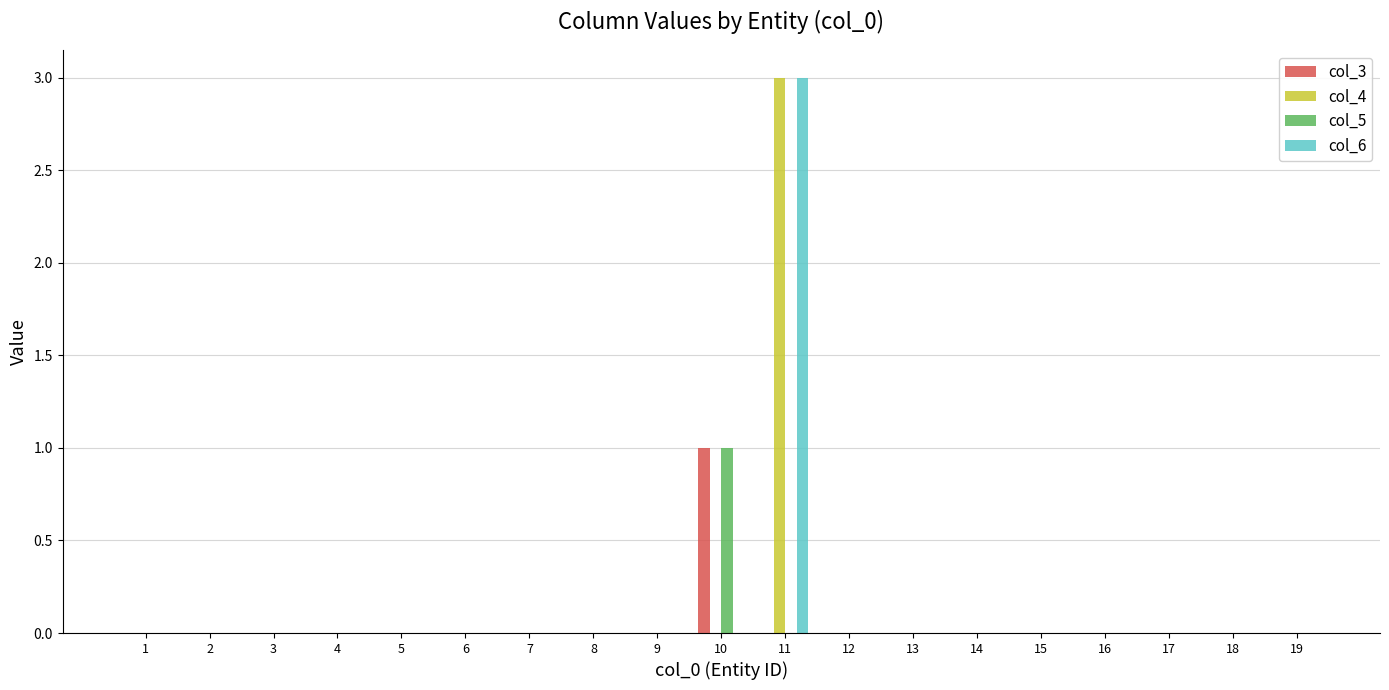

Reading left to right, what are all the values shown in this chart?

col_3: 1=0	2=0	3=0	4=0	5=0	6=0	7=0	8=0	9=0	10=1	11=0	12=0	13=0	14=0	15=0	16=0	17=0	18=0	19=0
col_4: 1=0	2=0	3=0	4=0	5=0	6=0	7=0	8=0	9=0	10=0	11=3	12=0	13=0	14=0	15=0	16=0	17=0	18=0	19=0
col_5: 1=0	2=0	3=0	4=0	5=0	6=0	7=0	8=0	9=0	10=1	11=0	12=0	13=0	14=0	15=0	16=0	17=0	18=0	19=0
col_6: 1=0	2=0	3=0	4=0	5=0	6=0	7=0	8=0	9=0	10=0	11=3	12=0	13=0	14=0	15=0	16=0	17=0	18=0	19=0